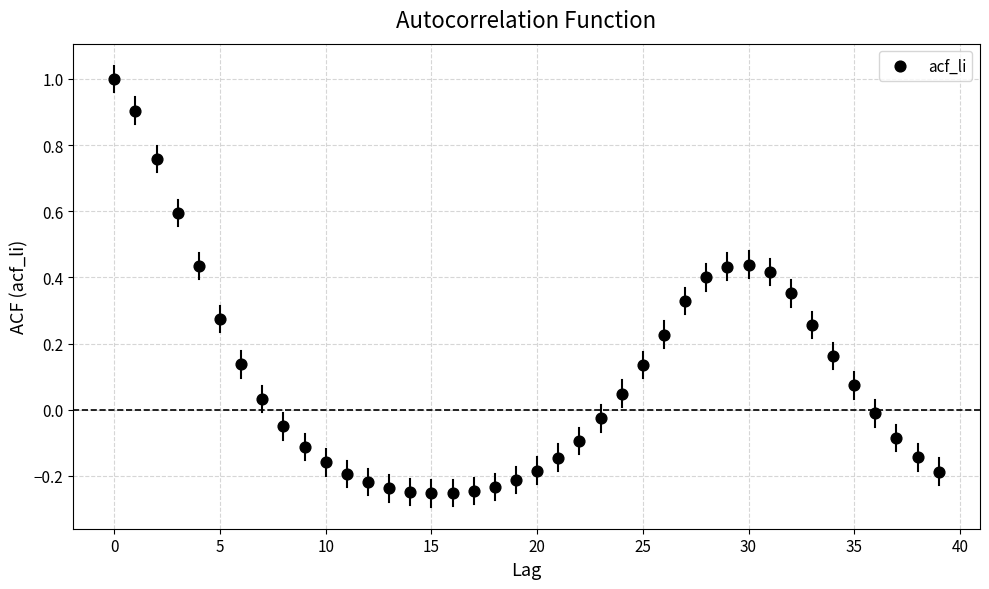

What is the range of Y values (max minus min)?

1.3